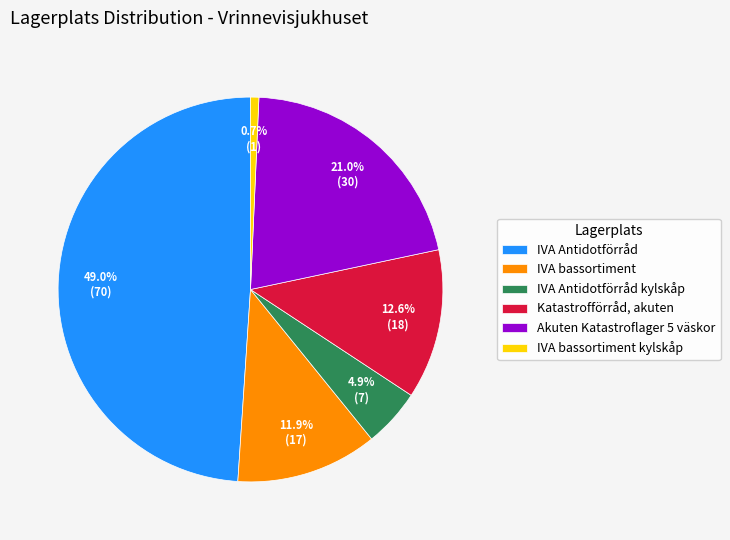

What percentage is the Katastrofförråd, akuten slice, to the nearest percent?

13%